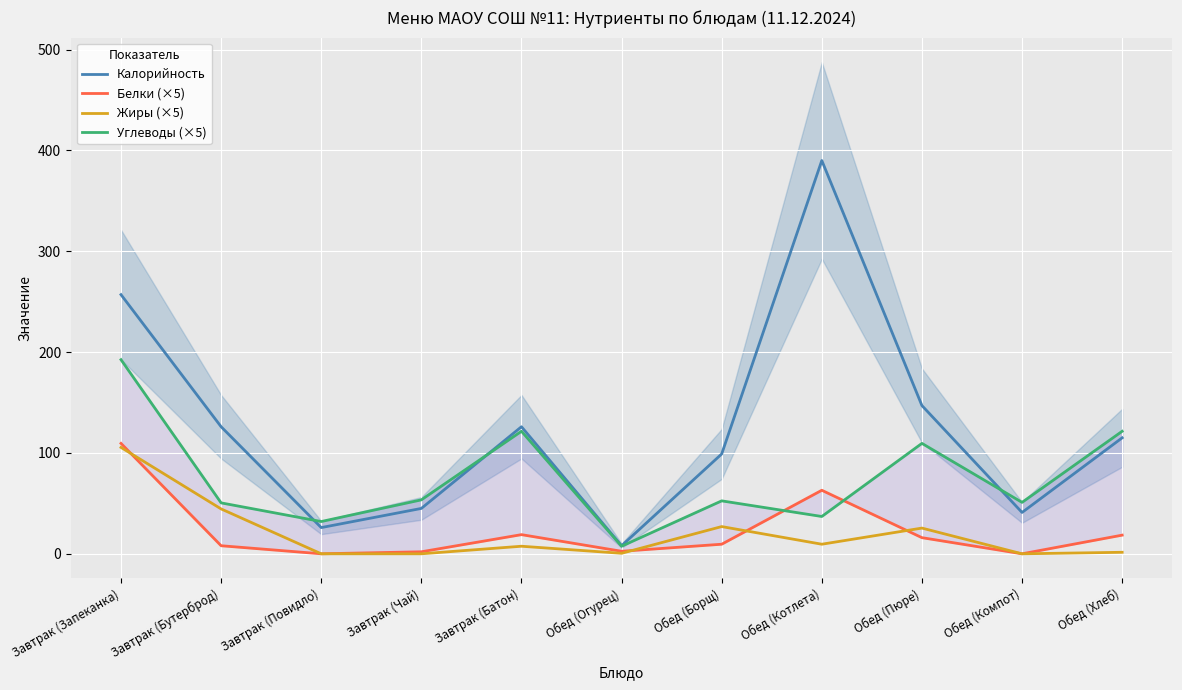

Is it true that Белки (×5) equals 63.0 at Обед (Котлета)?

True